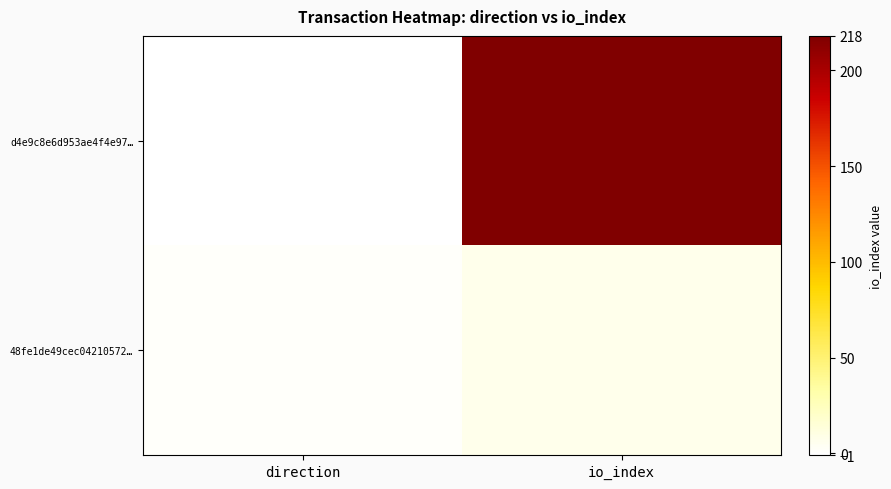

Between direction and io_index, which is larger?

io_index